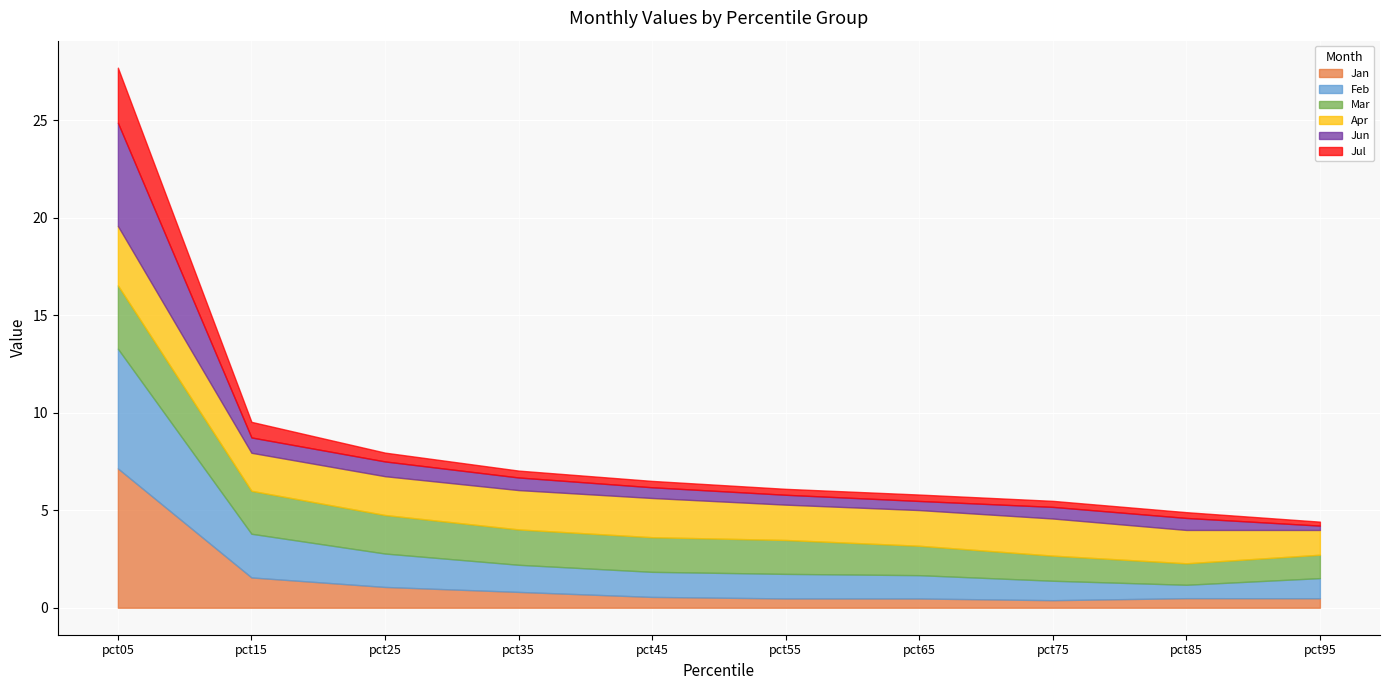

Is the value of Apr at pct05 greater than the value of Jan at pct45?

Yes